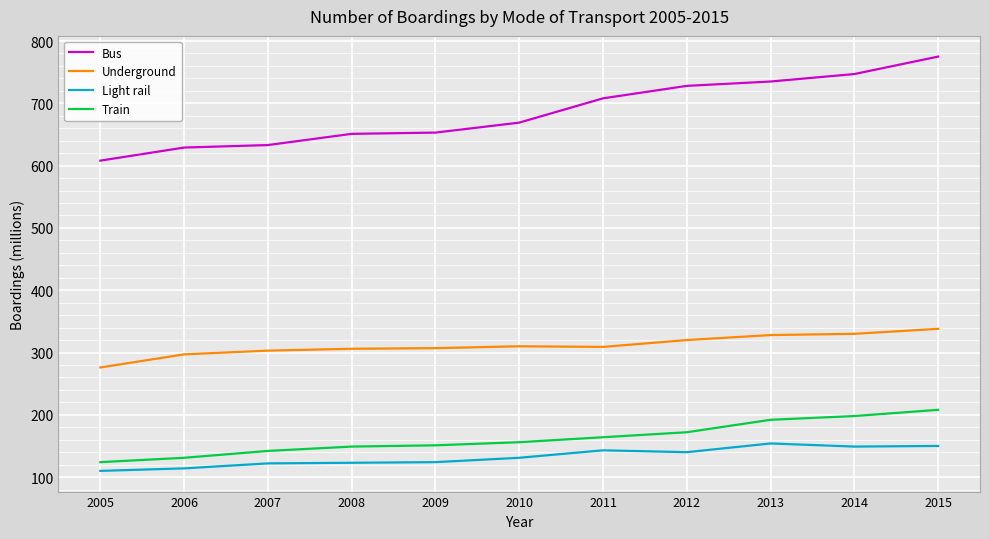

What is the difference between the highest and lowest values at 2011?

565